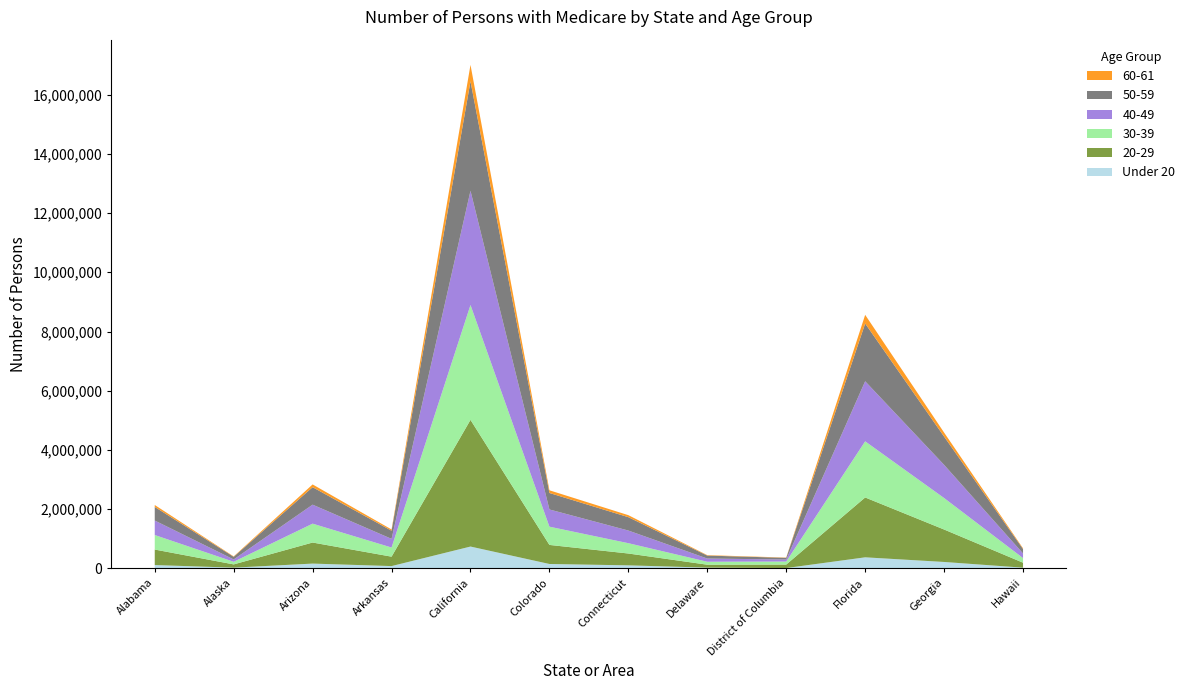

Reading left to right, list all the values displayed in this chart.

Under 20: 113831	26100	163433	78931	738785	150054	103875	26432	12961	375024	218213	25418
20-29: 523545	109818	711131	318283	4277655	643780	399853	99138	117188	2020870	1095622	167990
30-39: 490754	88473	637196	308850	3878031	615937	348244	100160	102482	1895868	1063319	156082
40-49: 489189	78701	641503	292568	3857722	580931	427139	108097	67283	2028322	1119903	155662
50-59: 459779	89418	590040	274894	3696919	557054	451909	99840	57459	1949919	954892	149430
60-61: 65474	13622	93127	42658	555669	90923	67575	14700	9238	293479	135480	24538